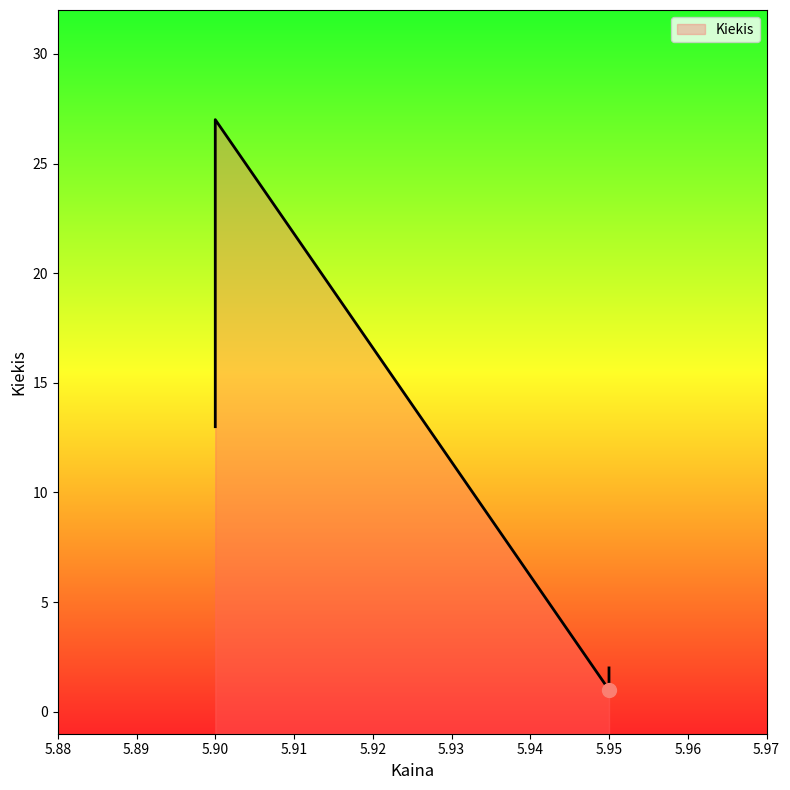

How many lines are shown in the chart?

1